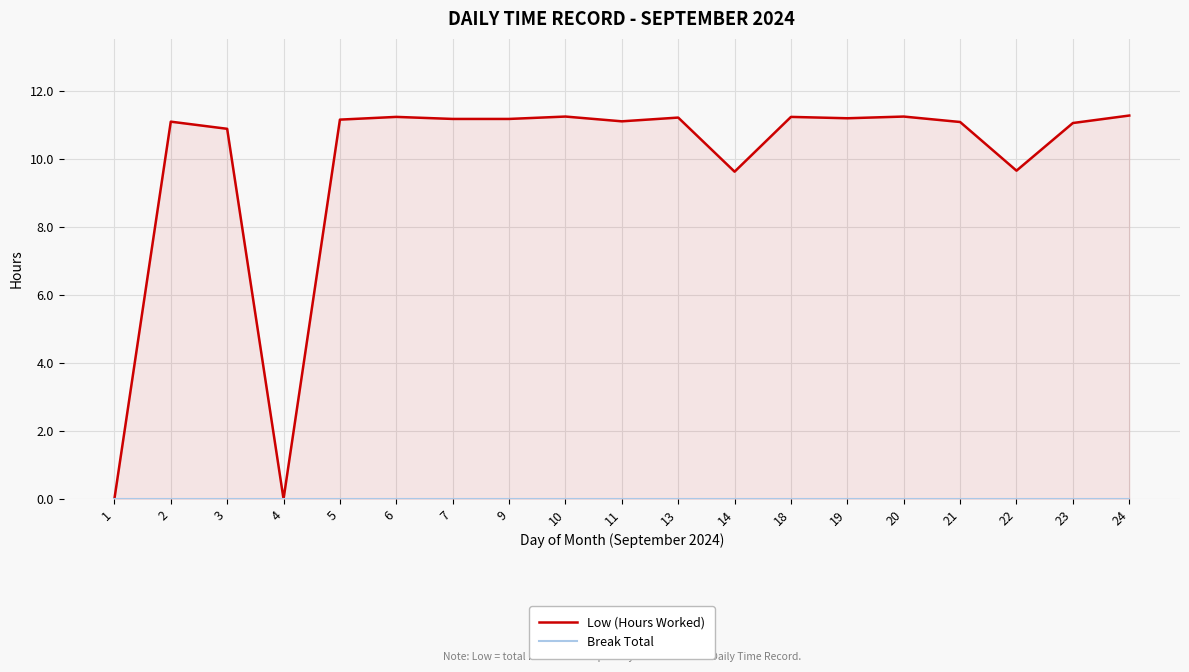

Which label corresponds to the largest value in the chart?

24